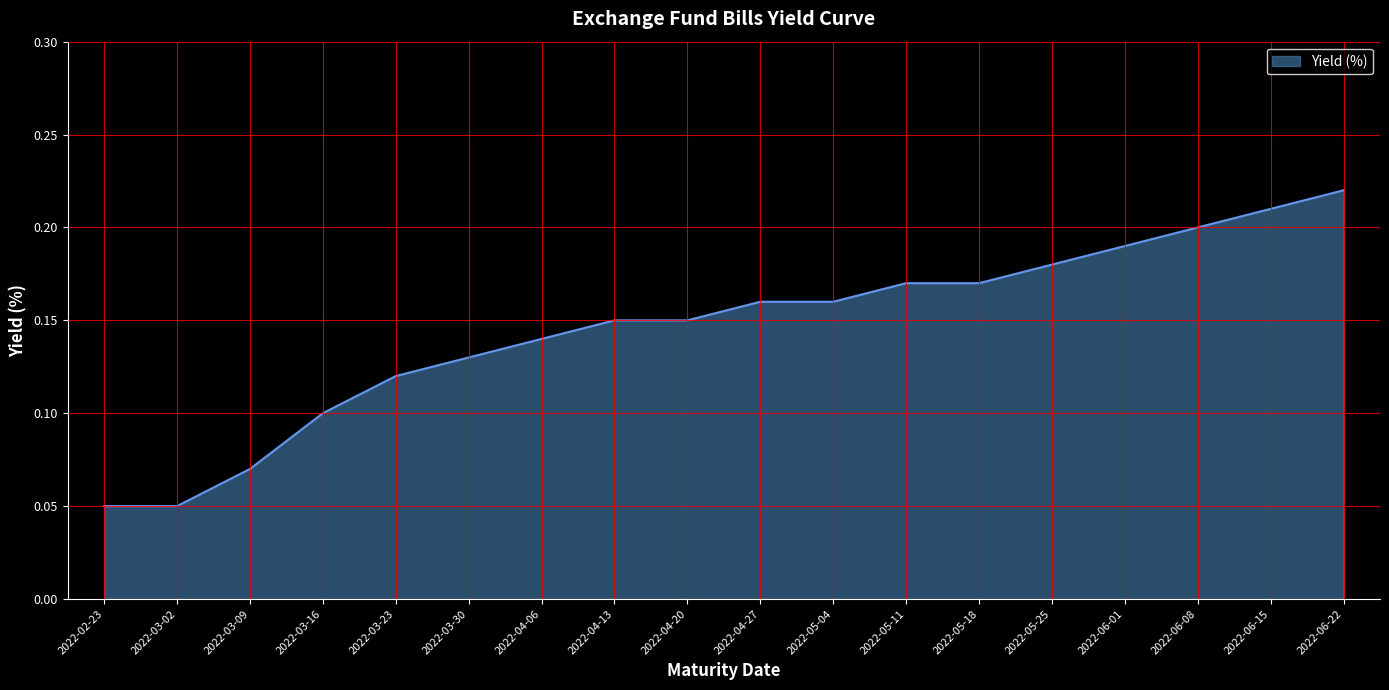

What is the change in value from 2022-03-23 to 2022-05-25?

+0.1